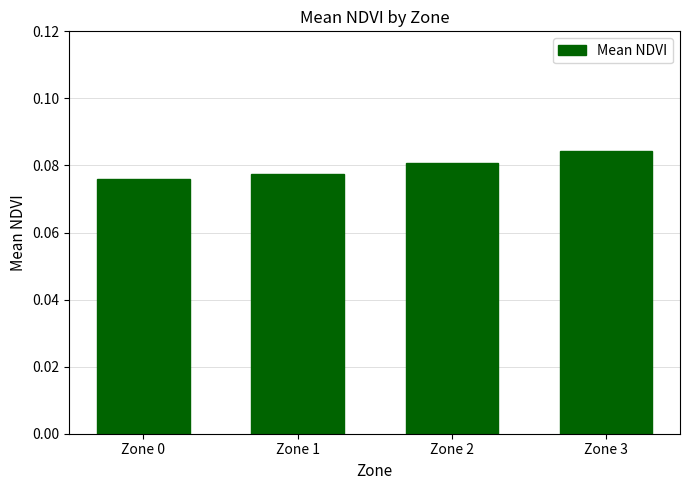

Which has a higher value, Zone 1 or Zone 3?

Zone 3